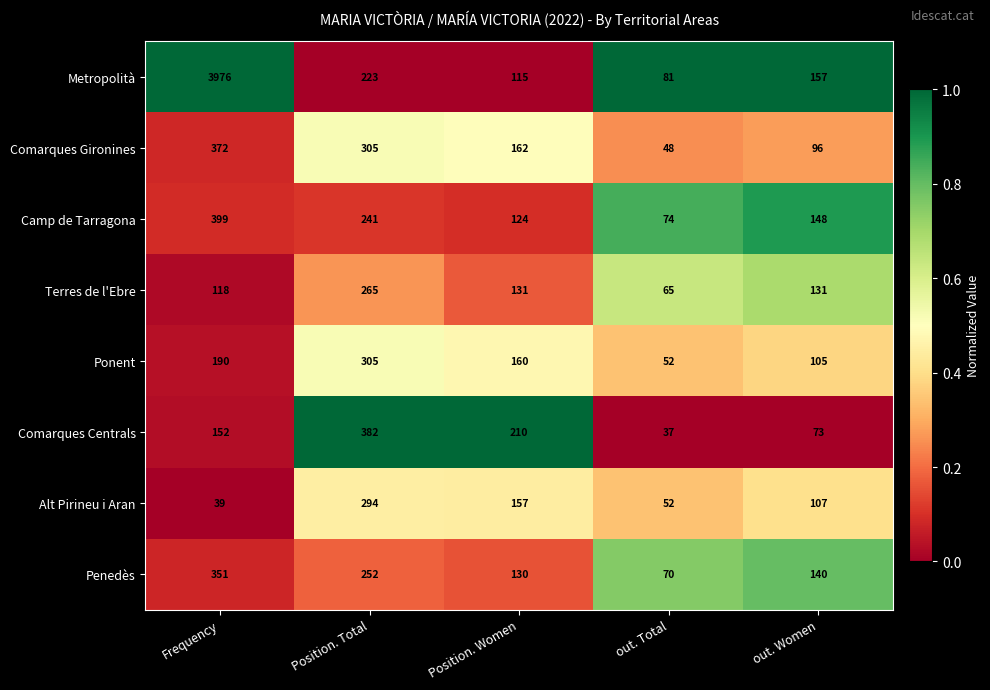

The Terres de l'Ebre series shows 131 at out. Women. True or false?

True